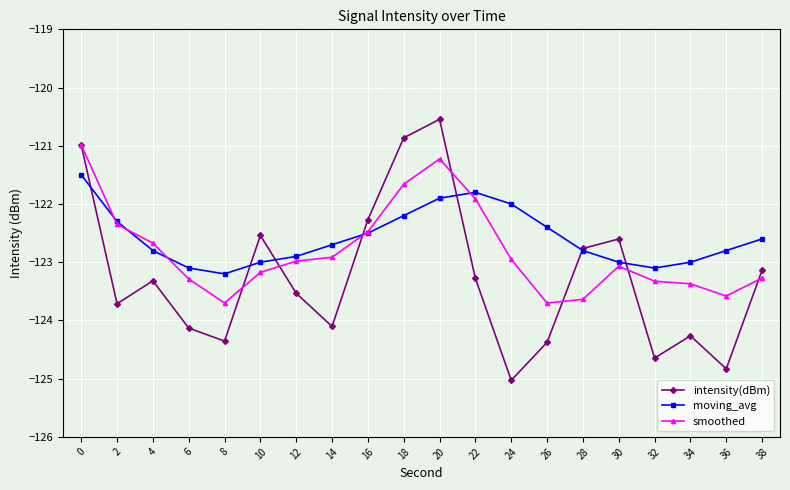

What is the minimum value for intensity(dBm)?

-125.0